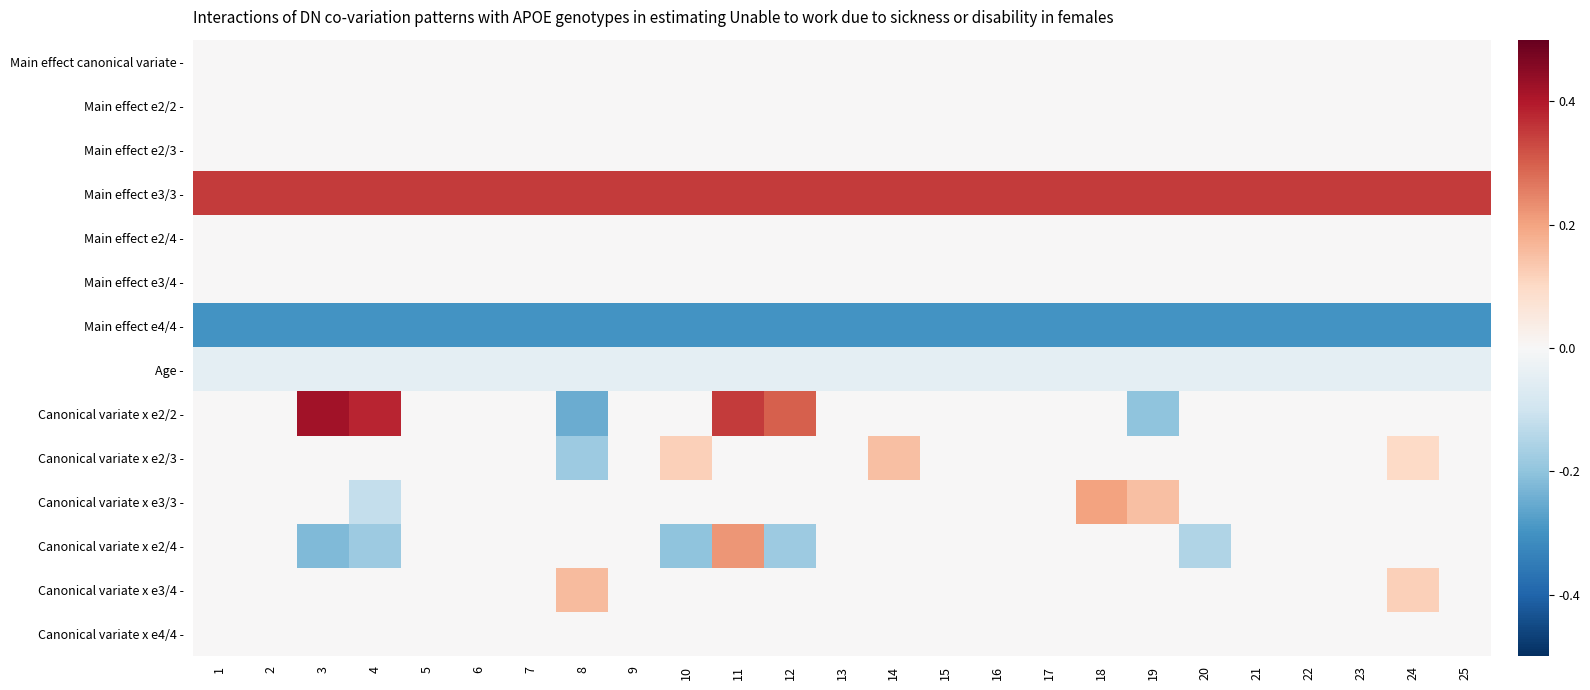

Reading left to right, list all the values displayed in this chart.

Main effect canonical variate -: 1=0.0	2=0.0	3=0.0	4=0.0	5=0.0	6=0.0	7=0.0	8=0.0	9=0.0	10=0.0	11=0.0	12=0.0	13=0.0	14=0.0	15=0.0	16=0.0	17=0.0	18=0.0	19=0.0	20=0.0	21=0.0	22=0.0	23=0.0	24=0.0	25=0.0
Main effect e2/2 -: 1=0.0	2=0.0	3=0.0	4=0.0	5=0.0	6=0.0	7=0.0	8=0.0	9=0.0	10=0.0	11=0.0	12=0.0	13=0.0	14=0.0	15=0.0	16=0.0	17=0.0	18=0.0	19=0.0	20=0.0	21=0.0	22=0.0	23=0.0	24=0.0	25=0.0
Main effect e2/3 -: 1=0.0	2=0.0	3=0.0	4=0.0	5=0.0	6=0.0	7=0.0	8=0.0	9=0.0	10=0.0	11=0.0	12=0.0	13=0.0	14=0.0	15=0.0	16=0.0	17=0.0	18=0.0	19=0.0	20=0.0	21=0.0	22=0.0	23=0.0	24=0.0	25=0.0
Main effect e3/3 -: 1=0.3	2=0.3	3=0.3	4=0.3	5=0.3	6=0.3	7=0.3	8=0.3	9=0.3	10=0.3	11=0.3	12=0.3	13=0.3	14=0.3	15=0.3	16=0.3	17=0.3	18=0.3	19=0.3	20=0.3	21=0.3	22=0.3	23=0.3	24=0.3	25=0.3
Main effect e2/4 -: 1=0.0	2=0.0	3=0.0	4=0.0	5=0.0	6=0.0	7=0.0	8=0.0	9=0.0	10=0.0	11=0.0	12=0.0	13=0.0	14=0.0	15=0.0	16=0.0	17=0.0	18=0.0	19=0.0	20=0.0	21=0.0	22=0.0	23=0.0	24=0.0	25=0.0
Main effect e3/4 -: 1=0.0	2=0.0	3=0.0	4=0.0	5=0.0	6=0.0	7=0.0	8=0.0	9=0.0	10=0.0	11=0.0	12=0.0	13=0.0	14=0.0	15=0.0	16=0.0	17=0.0	18=0.0	19=0.0	20=0.0	21=0.0	22=0.0	23=0.0	24=0.0	25=0.0
Main effect e4/4 -: 1=-0.3	2=-0.3	3=-0.3	4=-0.3	5=-0.3	6=-0.3	7=-0.3	8=-0.3	9=-0.3	10=-0.3	11=-0.3	12=-0.3	13=-0.3	14=-0.3	15=-0.3	16=-0.3	17=-0.3	18=-0.3	19=-0.3	20=-0.3	21=-0.3	22=-0.3	23=-0.3	24=-0.3	25=-0.3
Age -: 1=-0.1	2=-0.1	3=-0.1	4=-0.1	5=-0.1	6=-0.1	7=-0.1	8=-0.1	9=-0.1	10=-0.1	11=-0.1	12=-0.1	13=-0.1	14=-0.1	15=-0.1	16=-0.1	17=-0.1	18=-0.1	19=-0.1	20=-0.1	21=-0.1	22=-0.1	23=-0.1	24=-0.1	25=-0.1
Canonical variate x e2/2 -: 1=0.0	2=0.0	3=0.4	4=0.4	5=0.0	6=0.0	7=0.0	8=-0.2	9=0.0	10=0.0	11=0.3	12=0.3	13=0.0	14=0.0	15=0.0	16=0.0	17=0.0	18=0.0	19=-0.2	20=0.0	21=0.0	22=0.0	23=0.0	24=0.0	25=0.0
Canonical variate x e2/3 -: 1=0.0	2=0.0	3=0.0	4=0.0	5=0.0	6=0.0	7=0.0	8=-0.2	9=0.0	10=0.1	11=0.0	12=0.0	13=0.0	14=0.1	15=0.0	16=0.0	17=0.0	18=0.0	19=0.0	20=0.0	21=0.0	22=0.0	23=0.0	24=0.1	25=0.0
Canonical variate x e3/3 -: 1=0.0	2=0.0	3=0.0	4=-0.1	5=0.0	6=0.0	7=0.0	8=0.0	9=0.0	10=0.0	11=0.0	12=0.0	13=0.0	14=0.0	15=0.0	16=0.0	17=0.0	18=0.2	19=0.1	20=0.0	21=0.0	22=0.0	23=0.0	24=0.0	25=0.0
Canonical variate x e2/4 -: 1=0.0	2=0.0	3=-0.2	4=-0.2	5=0.0	6=0.0	7=0.0	8=0.0	9=0.0	10=-0.2	11=0.2	12=-0.2	13=0.0	14=0.0	15=0.0	16=0.0	17=0.0	18=0.0	19=0.0	20=-0.1	21=0.0	22=0.0	23=0.0	24=0.0	25=0.0
Canonical variate x e3/4 -: 1=0.0	2=0.0	3=0.0	4=0.0	5=0.0	6=0.0	7=0.0	8=0.2	9=0.0	10=0.0	11=0.0	12=0.0	13=0.0	14=0.0	15=0.0	16=0.0	17=0.0	18=0.0	19=0.0	20=0.0	21=0.0	22=0.0	23=0.0	24=0.1	25=0.0
Canonical variate x e4/4 -: 1=0.0	2=0.0	3=0.0	4=0.0	5=0.0	6=0.0	7=0.0	8=0.0	9=0.0	10=0.0	11=0.0	12=0.0	13=0.0	14=0.0	15=0.0	16=0.0	17=0.0	18=0.0	19=0.0	20=0.0	21=0.0	22=0.0	23=0.0	24=0.0	25=0.0